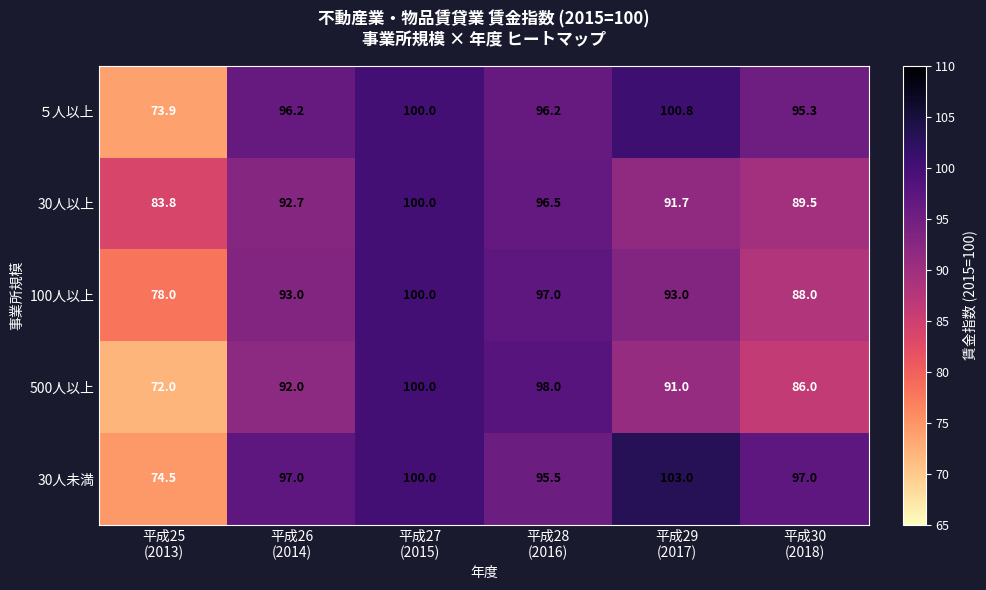

Count the number of categories in the chart.

6